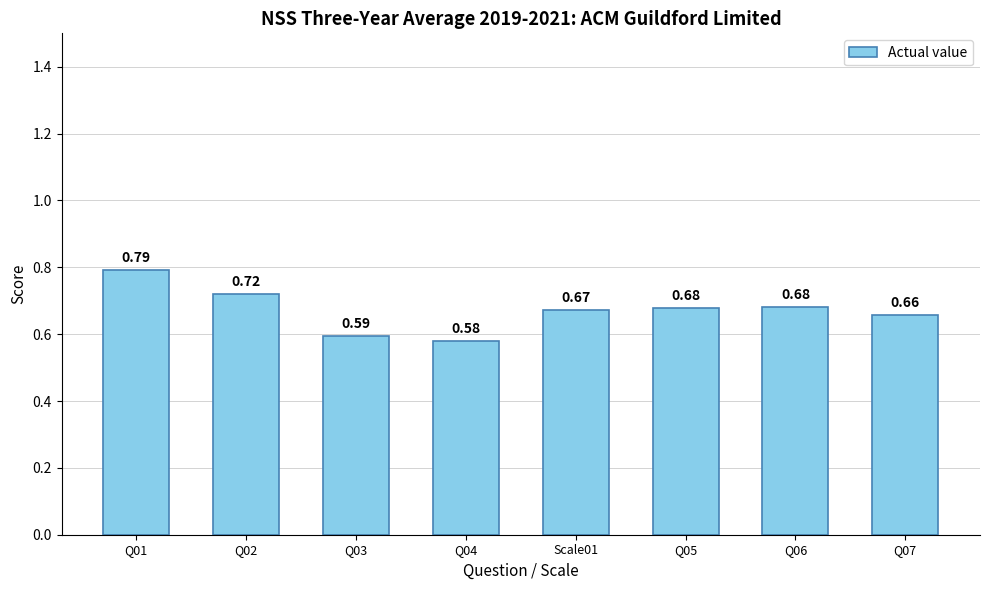

At which label is the value closest to 0?

Q04